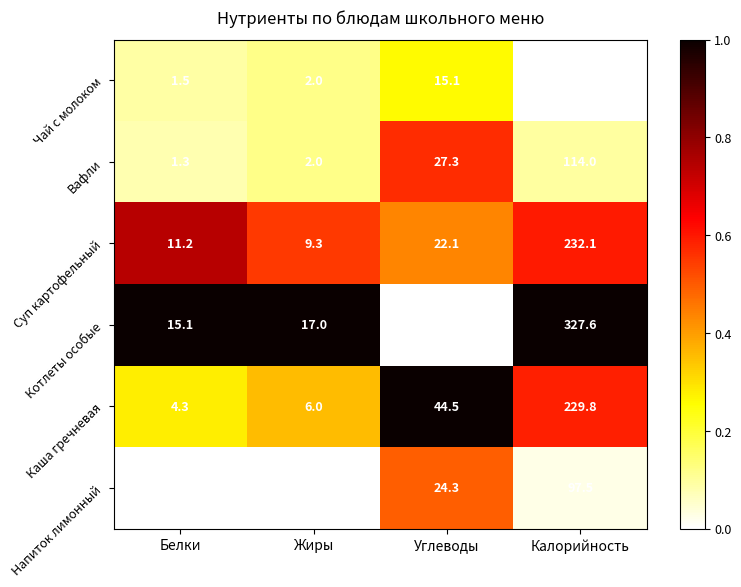

True or false: Котлеты особые has a value of 2.2 at Углеводы.

False